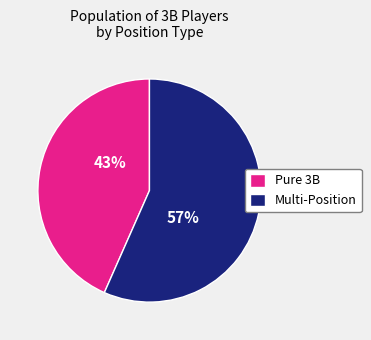

What is the majority slice?

Multi-Position